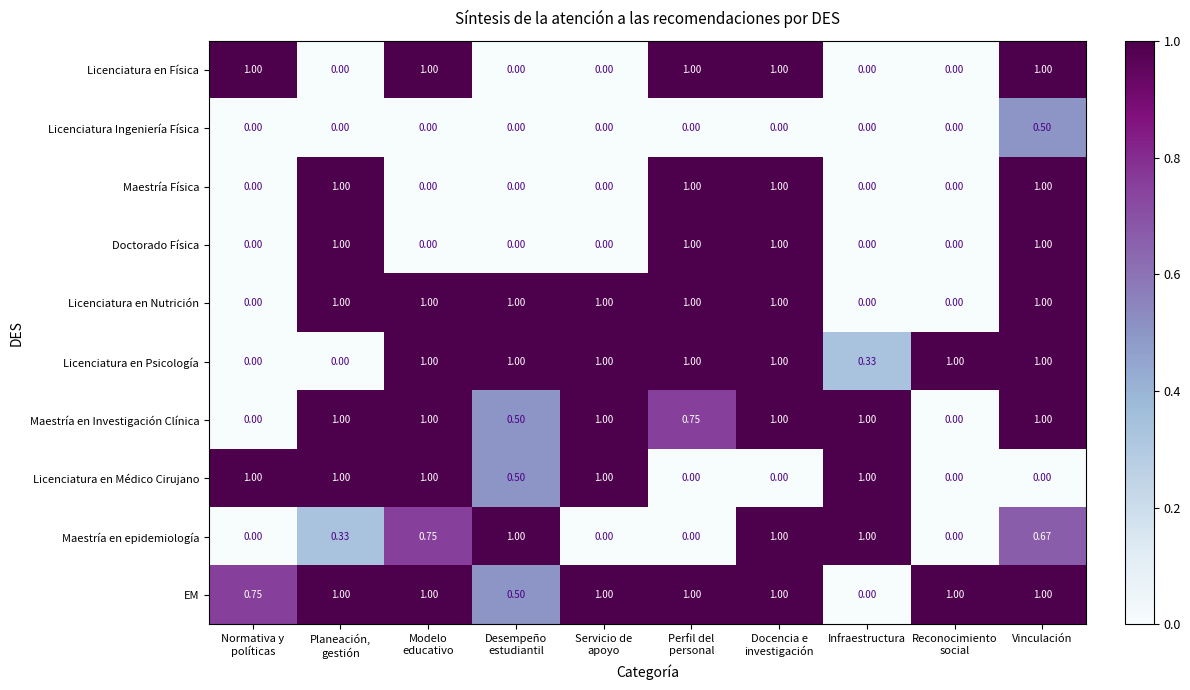

Which series has the largest total across all categories?

EM